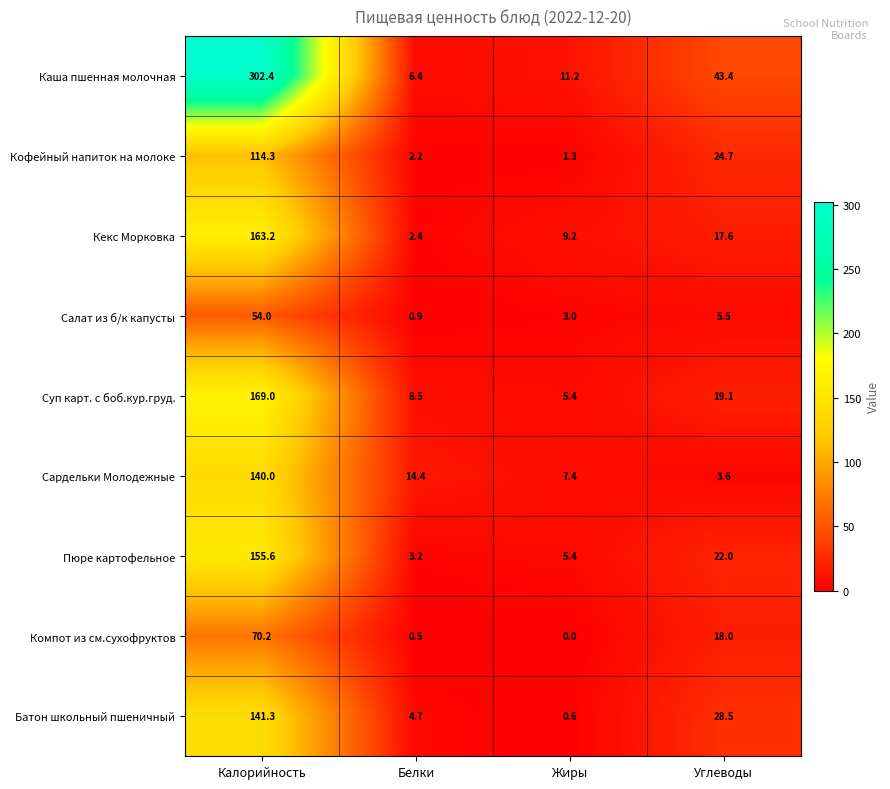

What is the average value of the Сардельки Молодежные series?

41.4